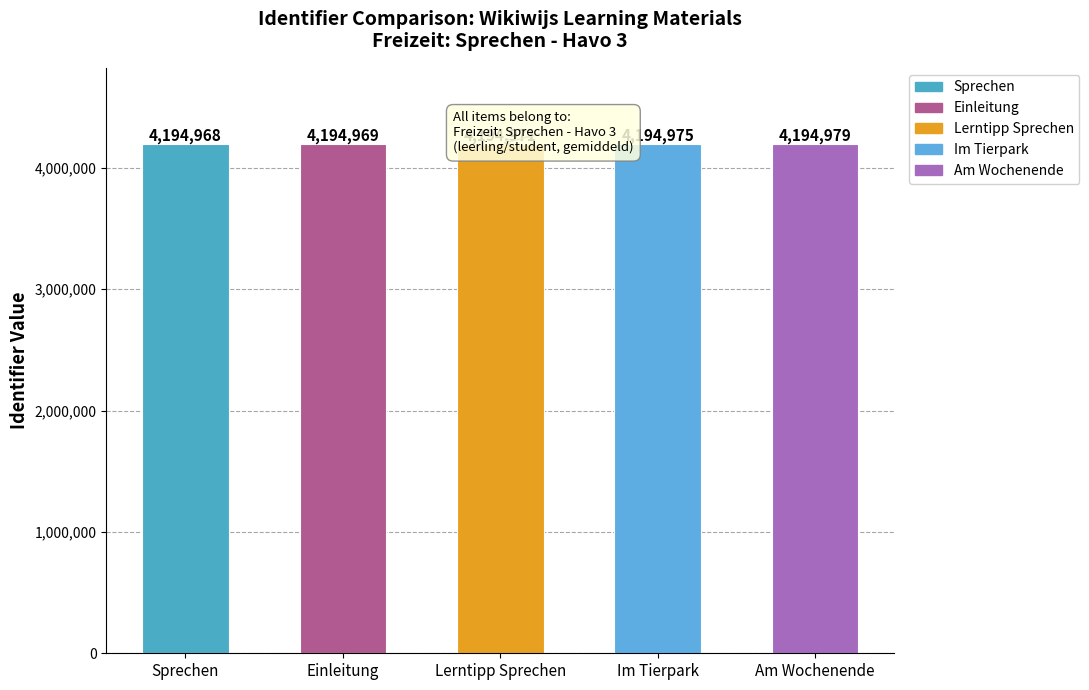

What is the change in value from Einleitung to Lerntipp Sprechen?

+2